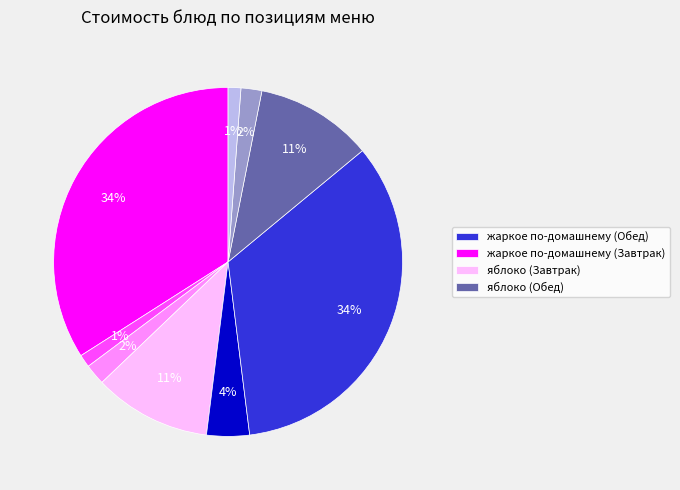

Does any single category account for the majority?

No